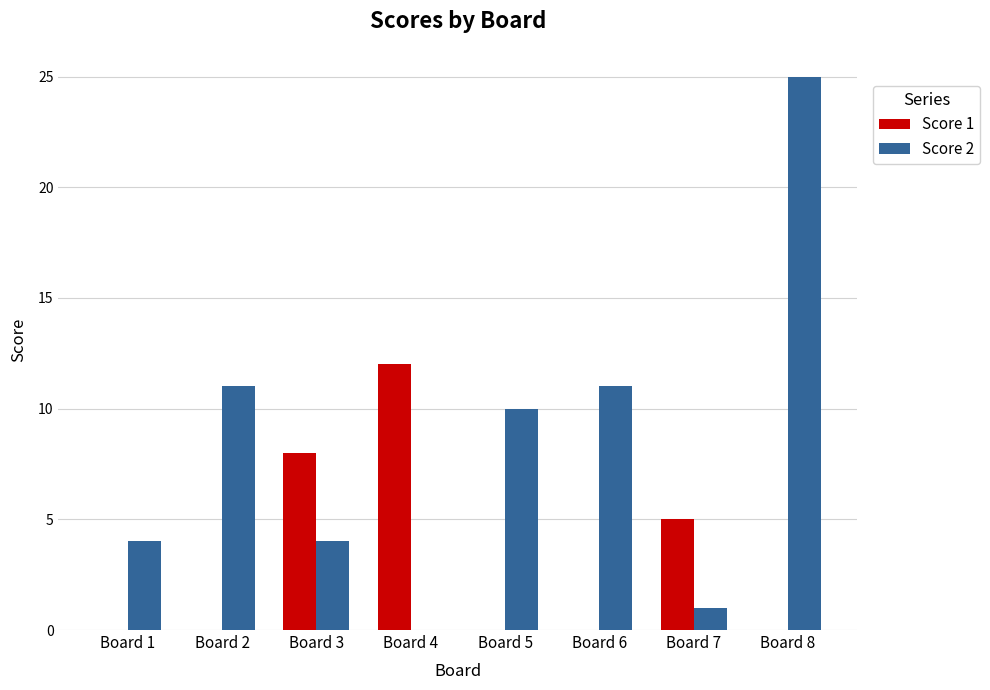

How many series are shown in this chart?

2